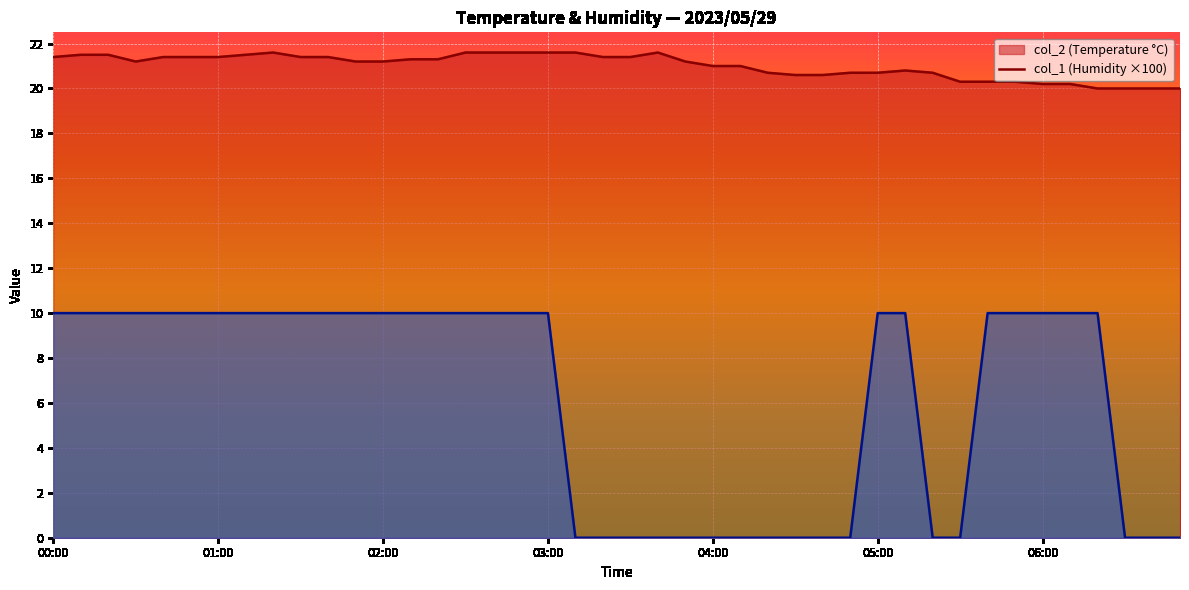

True or false: col_2 and col_1 intersect in this chart.

False